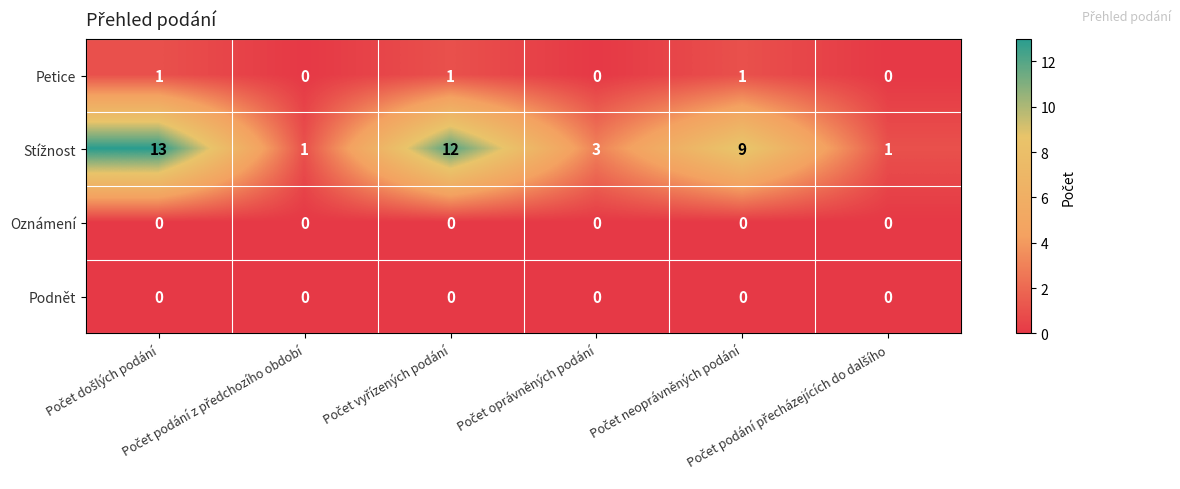

What is the maximum value shown in the chart?

13